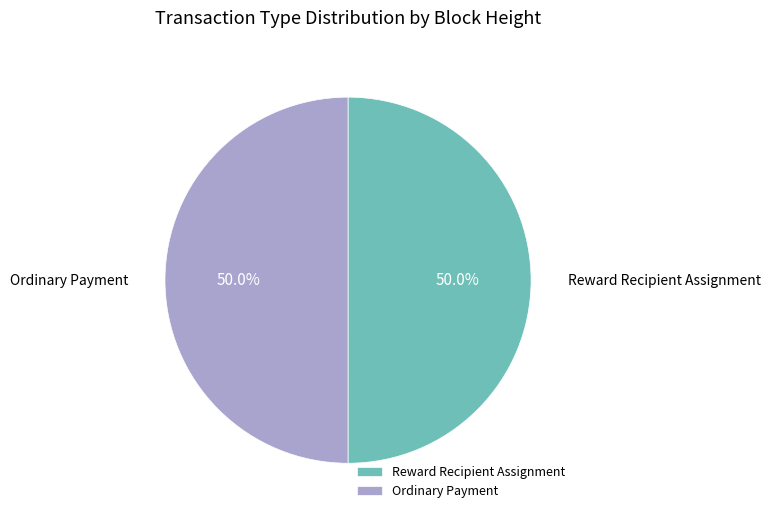

Combined, do Ordinary Payment and Reward Recipient Assignment account for over 50%?

Yes